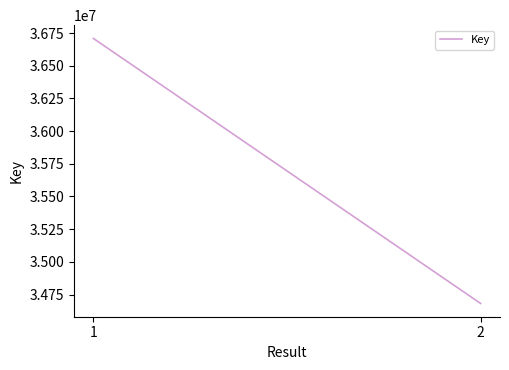

Is it true that the value at 1 is 36709193?

True